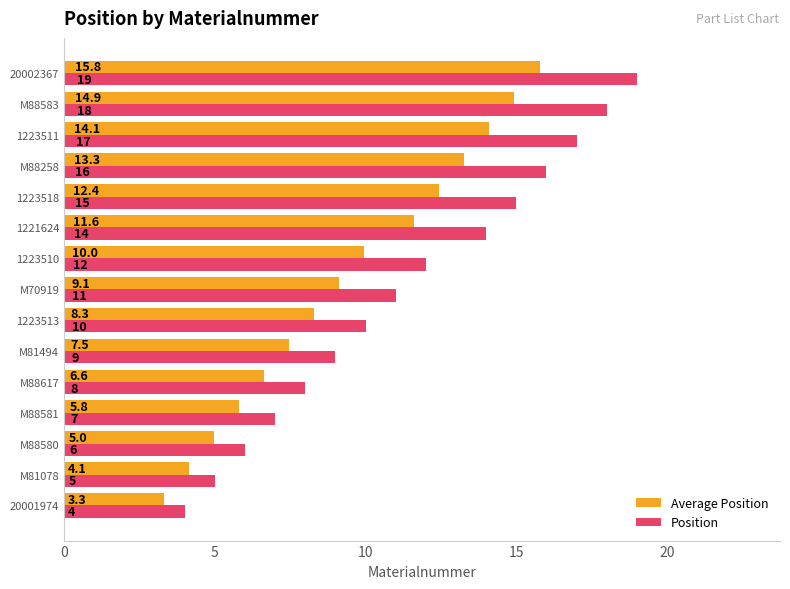

What are all the series names shown in the legend?

Average Position, Position